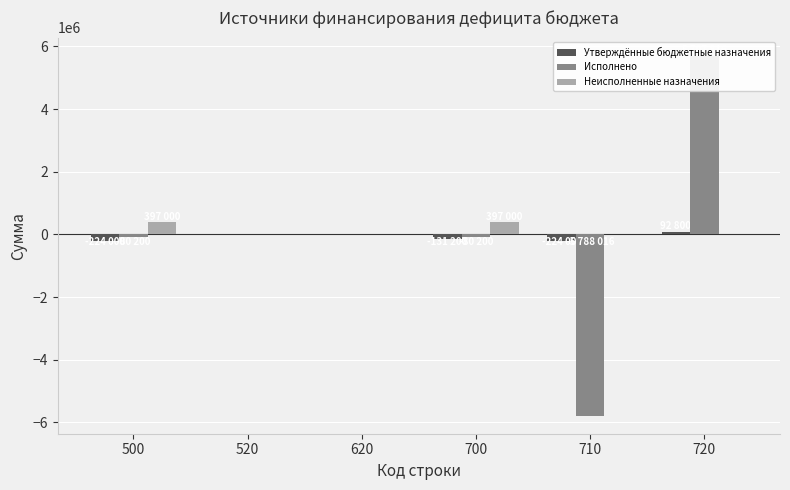

Which has a higher value, 700 or 500?

700